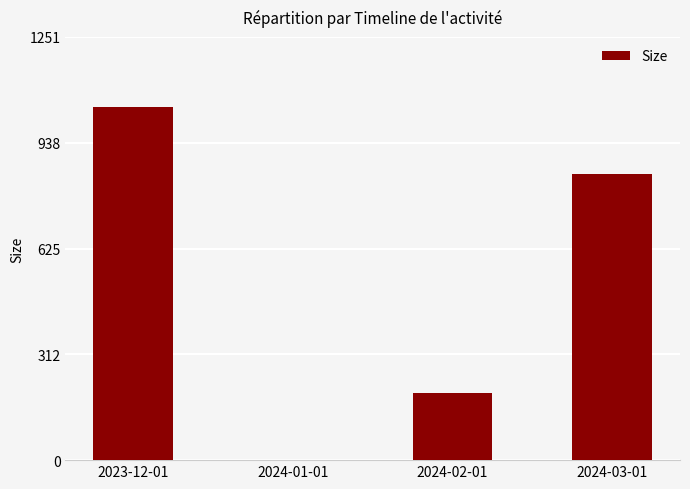

How many positive values are there?

3